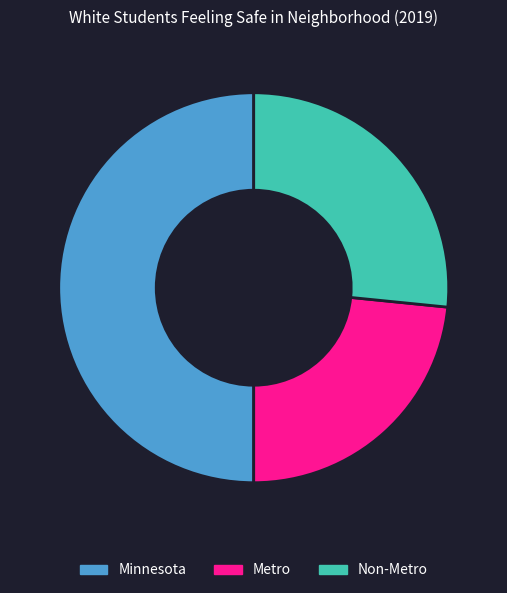

How many segments does this pie chart have?

3